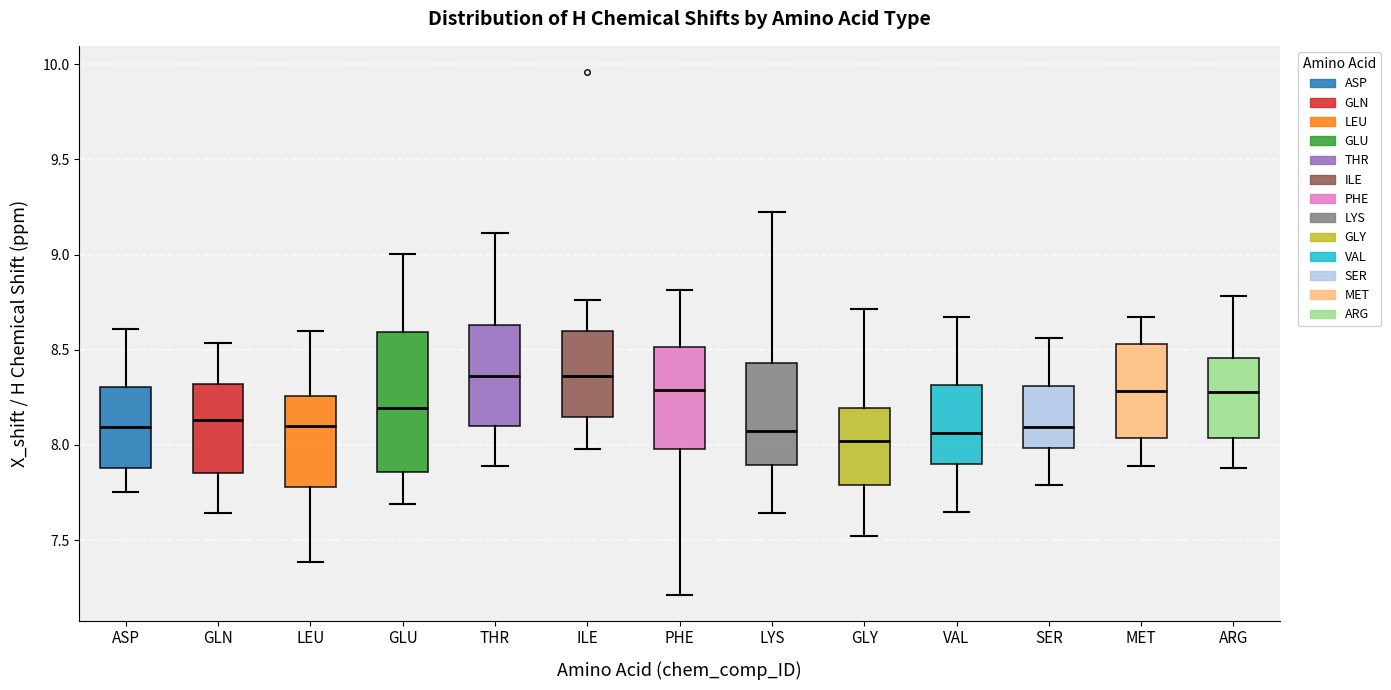

Reading left to right, read every box against the y-axis: the position of its median line, the range the box covers, and the ends of its whiskers. The values are not printed on the chart, so give them approximately, as read against the axis.

ASP: median 8.10, box 7.90 to 8.30, whiskers 7.75 to 8.60
GLN: median 8.15, box 7.85 to 8.30, whiskers 7.65 to 8.55
LEU: median 8.10, box 7.80 to 8.25, whiskers 7.40 to 8.60
GLU: median 8.20, box 7.85 to 8.60, whiskers 7.70 to 9.00
THR: median 8.35, box 8.10 to 8.65, whiskers 7.90 to 9.10
ILE: median 8.35, box 8.15 to 8.60, whiskers 8.00 to 8.75
PHE: median 8.30, box 8.00 to 8.50, whiskers 7.20 to 8.80
LYS: median 8.10, box 7.90 to 8.45, whiskers 7.65 to 9.20
GLY: median 8.00, box 7.80 to 8.20, whiskers 7.50 to 8.70
VAL: median 8.05, box 7.90 to 8.30, whiskers 7.65 to 8.65
SER: median 8.10, box 8.00 to 8.30, whiskers 7.80 to 8.55
MET: median 8.30, box 8.05 to 8.55, whiskers 7.90 to 8.65
ARG: median 8.30, box 8.05 to 8.45, whiskers 7.90 to 8.80